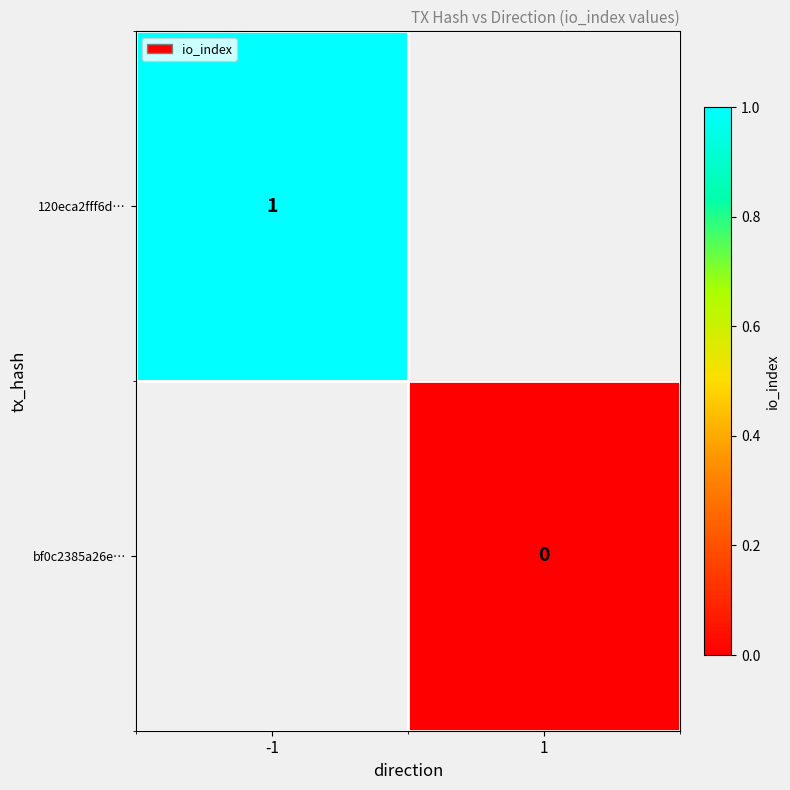

The value of 120eca2fff6d… at -1 is 1. True or false?

True